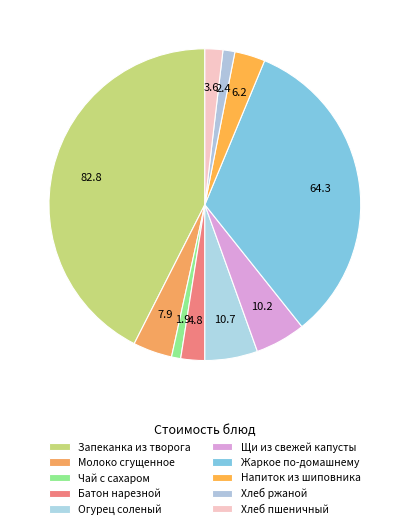

Count the number of slices in the pie.

10